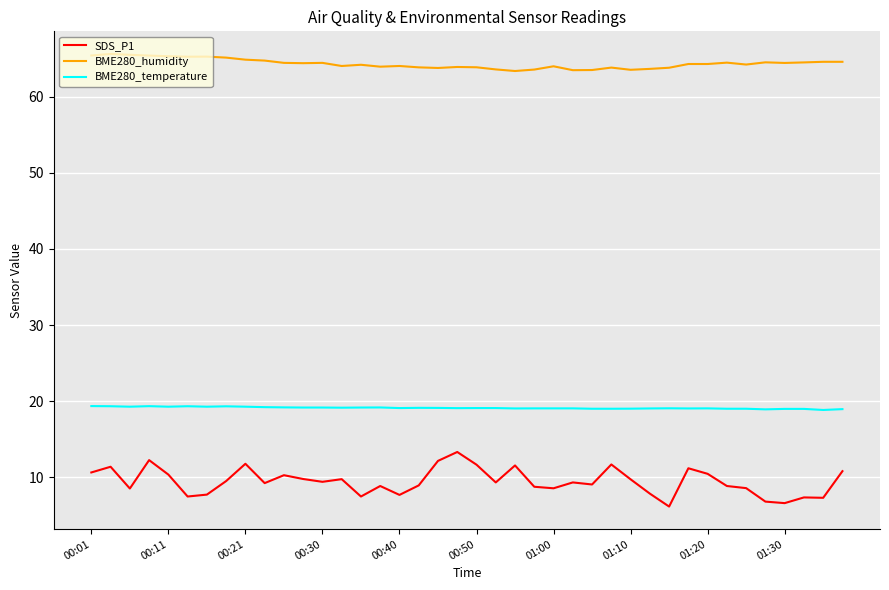

Rank the series by their average value, from lowest to highest.

SDS_P1, BME280_temperature, BME280_humidity